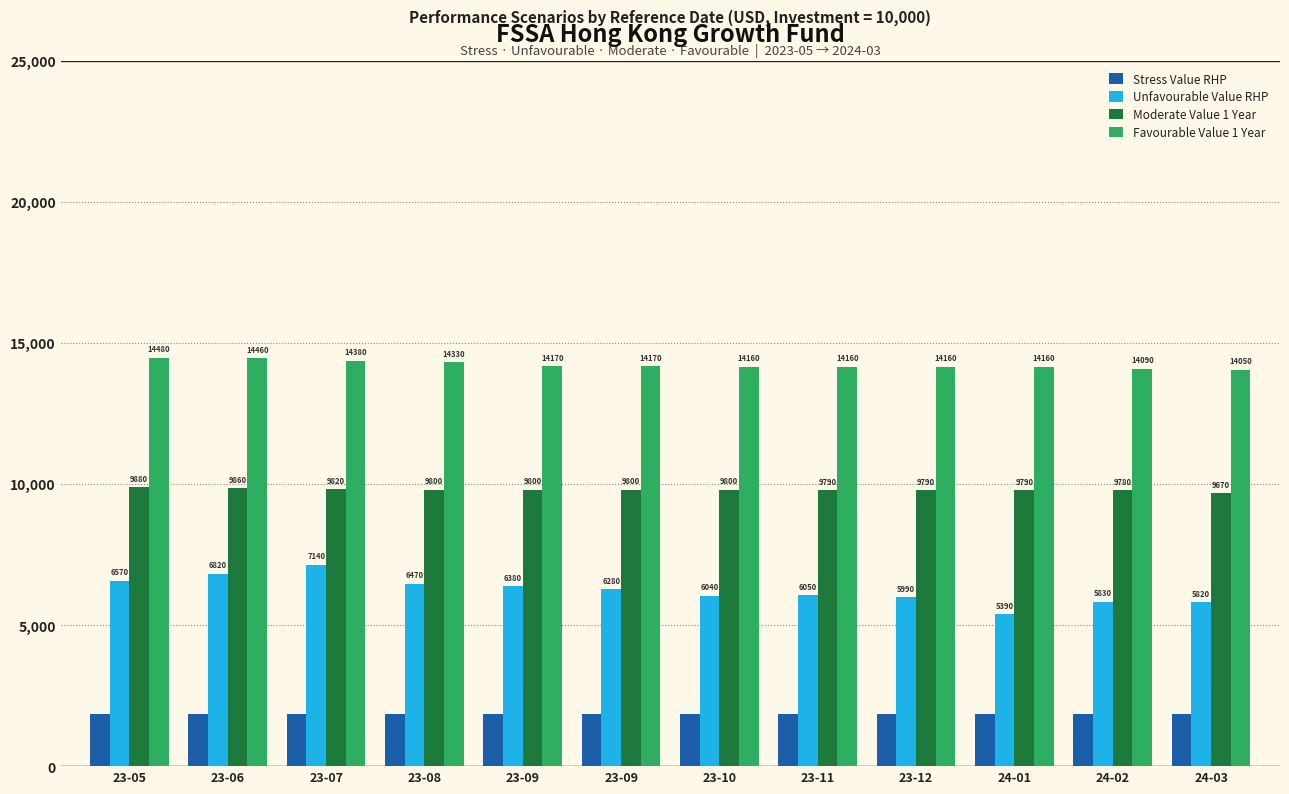

Rank the categories by Stress Value RHP value from highest to lowest.

23-05, 23-06, 23-07, 23-08, 23-09, 23-09, 23-10, 23-11, 23-12, 24-01, 24-02, 24-03